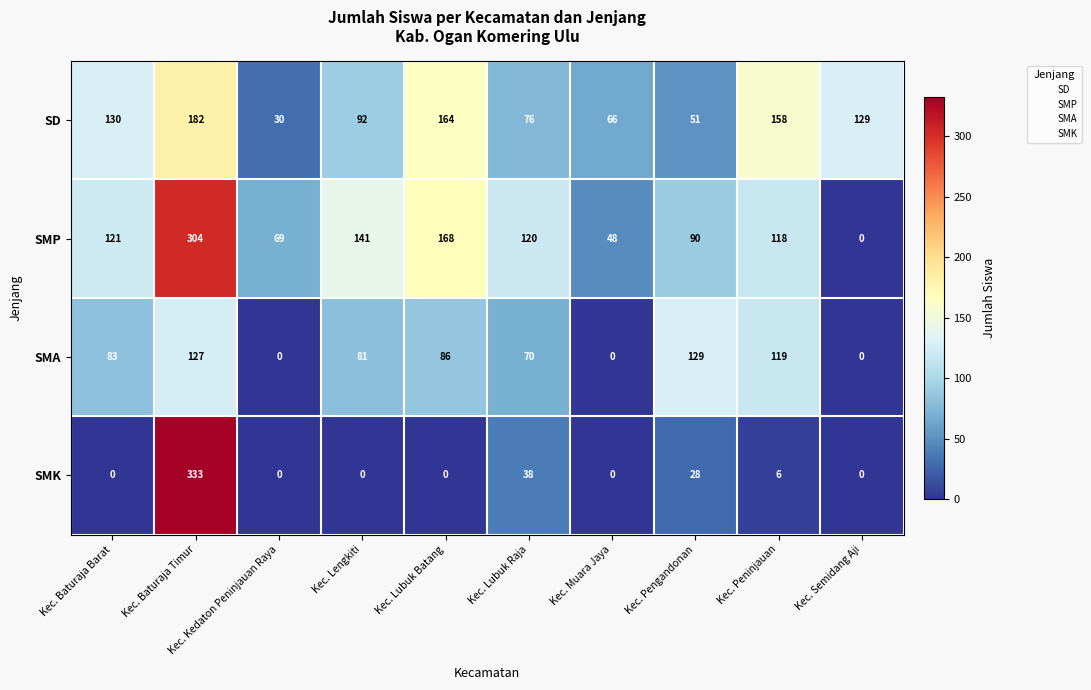

Between Kec. Baturaja Timur and Kec. Pengandonan, which series saw the biggest shift?

SMK